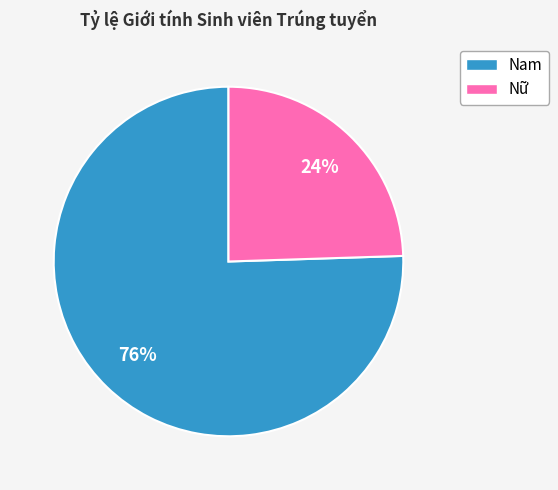

How many slices are in this pie chart?

2